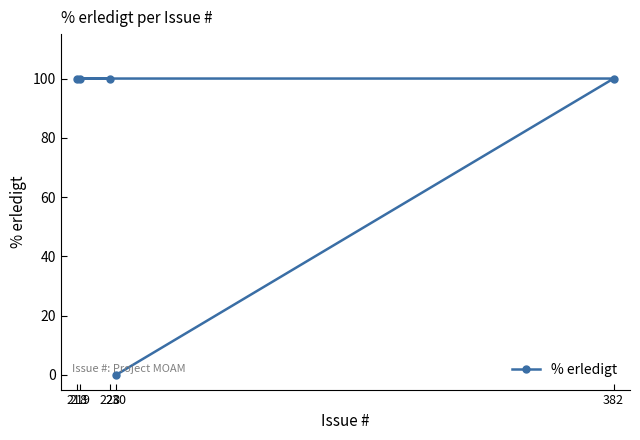

Which label corresponds to the largest value in the chart?

382